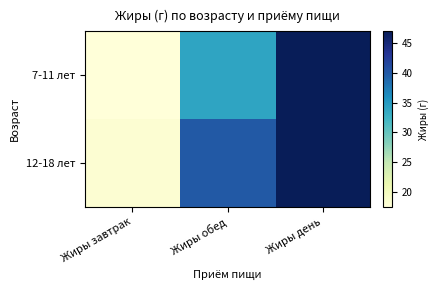

Reading left to right, transcribe all the data shown in this chart.

7-11 лет: Жиры завтрак=17.4	Жиры обед=34.0	Жиры день=47.0
12-18 лет: Жиры завтрак=18.0	Жиры обед=40.0	Жиры день=47.0